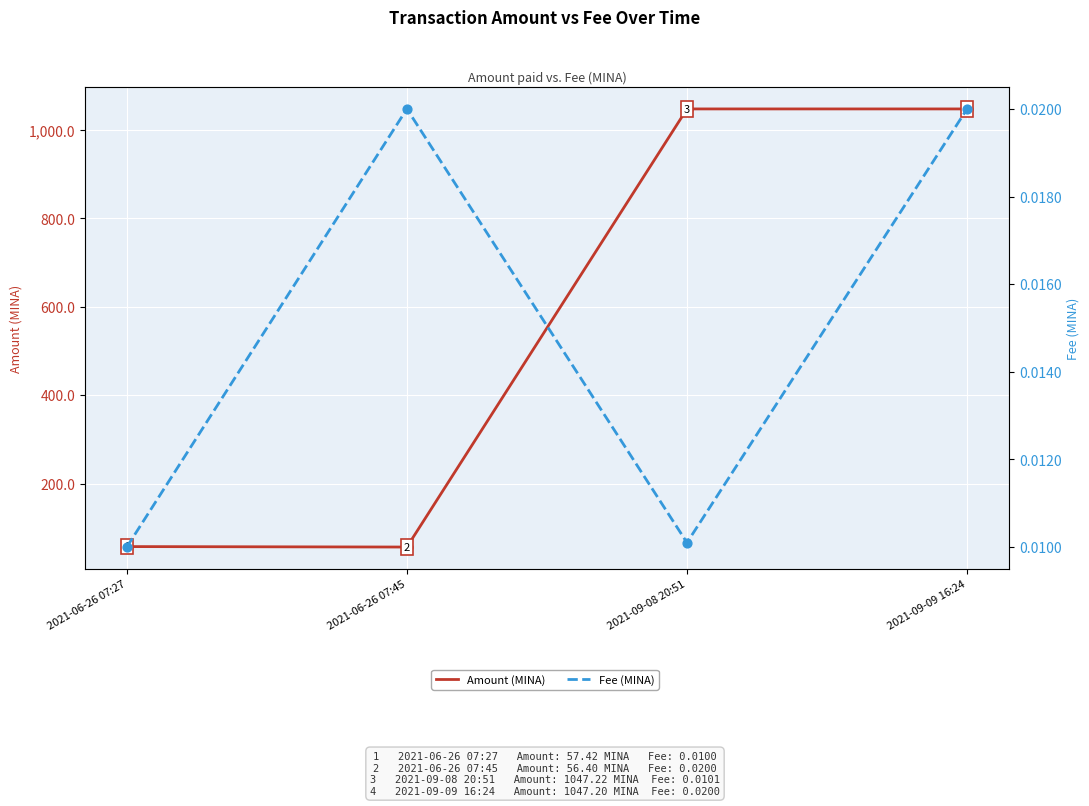

Is the value of Amount (MINA) at 2021-06-26 07:45 greater than the value of Fee (MINA) at 2021-06-26 07:27?

Yes